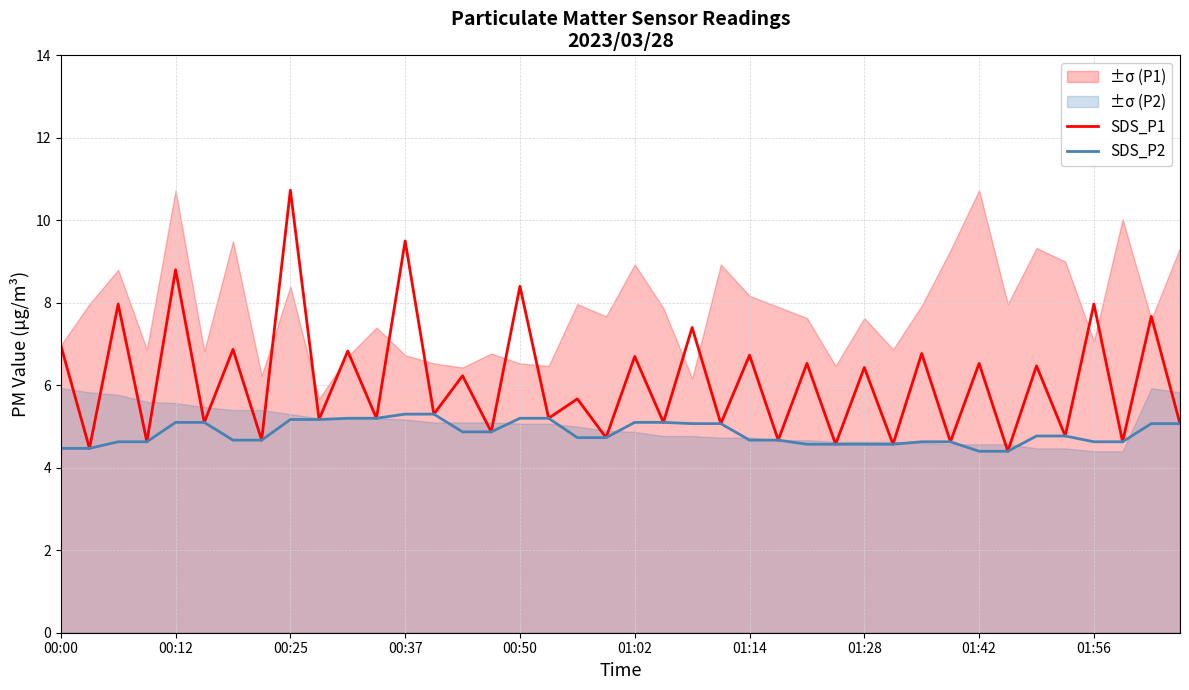

How many distinct data groups are displayed?

2